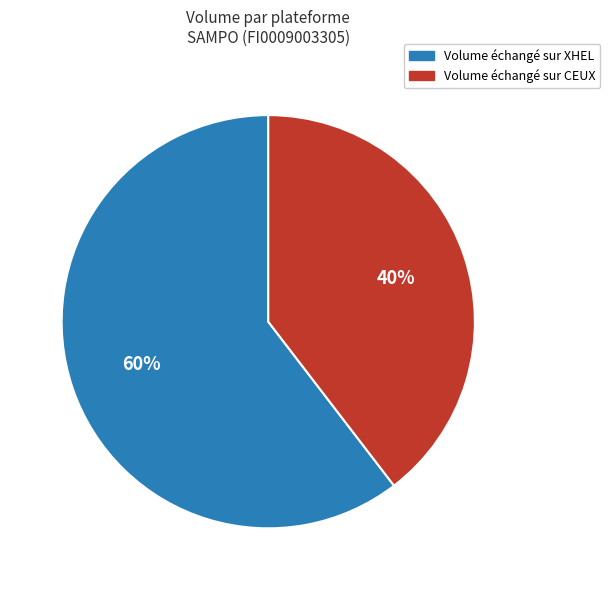

To the nearest percent, what is the average slice percentage?

50%